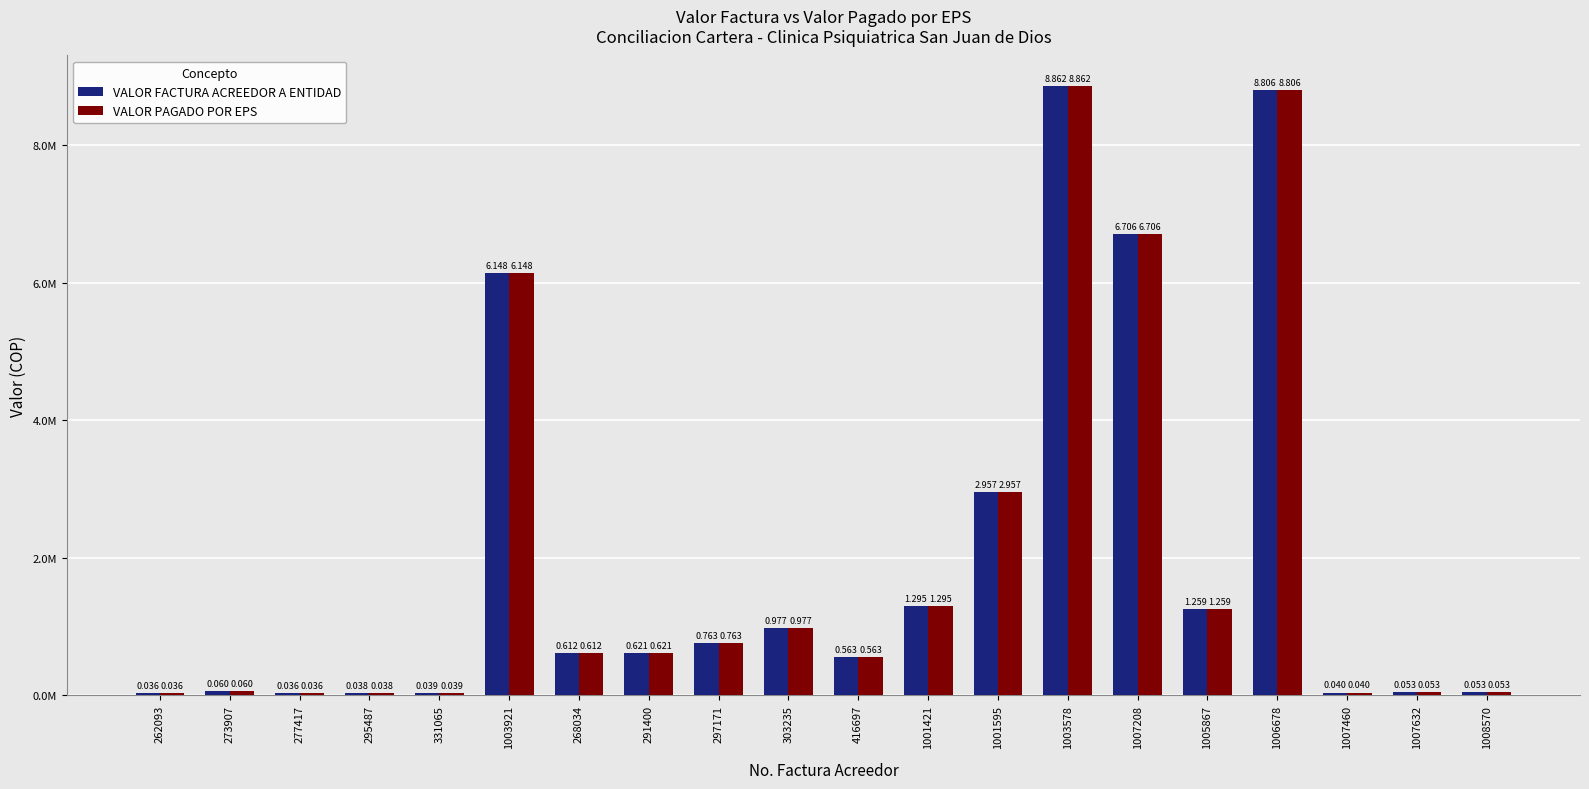

Which series has the largest total across all categories?

VALOR FACTURA ACREEDOR A ENTIDAD